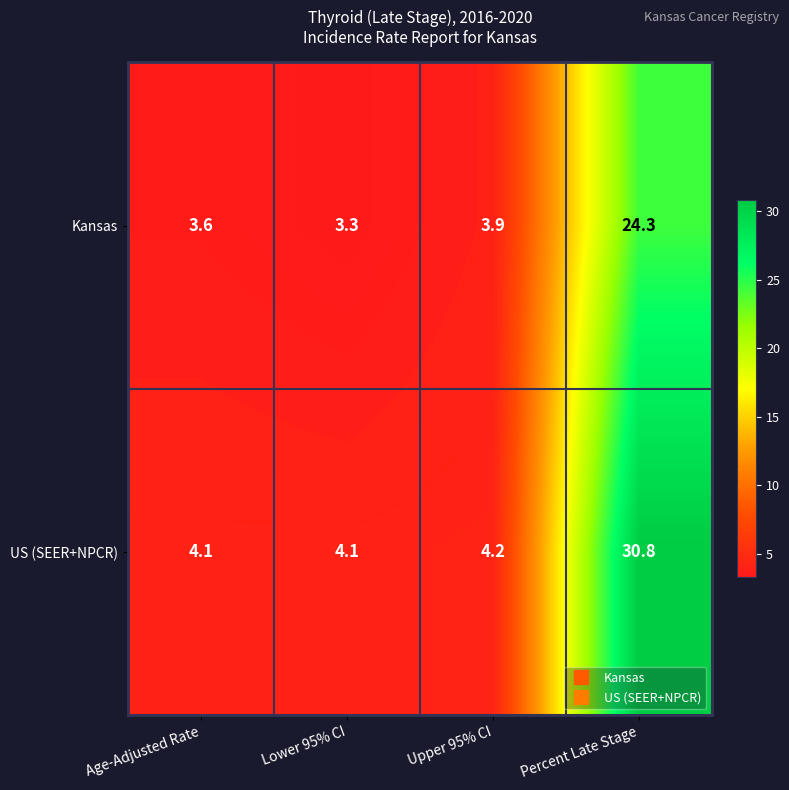

At how many categories does at least one series exceed 30?

1